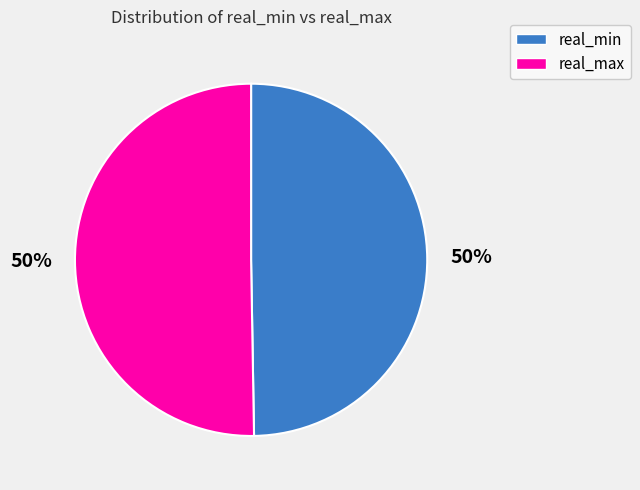

To the nearest percent, what is the average slice percentage?

50%